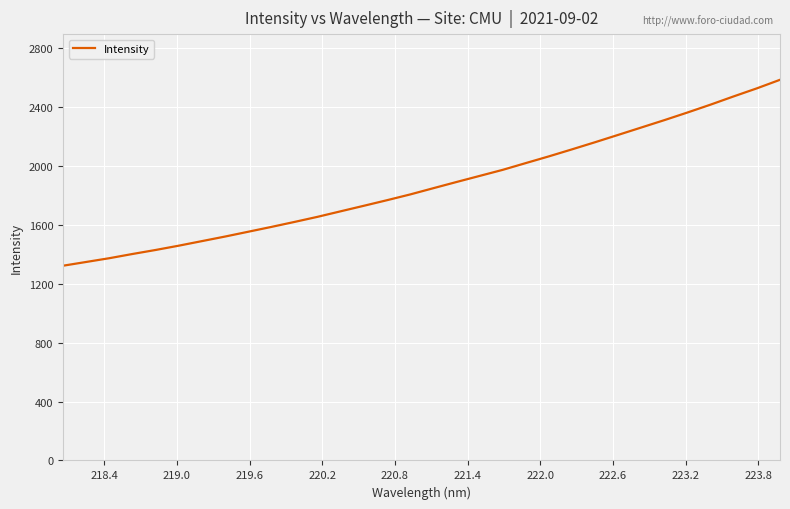

What is the greatest value displayed?

2585.8